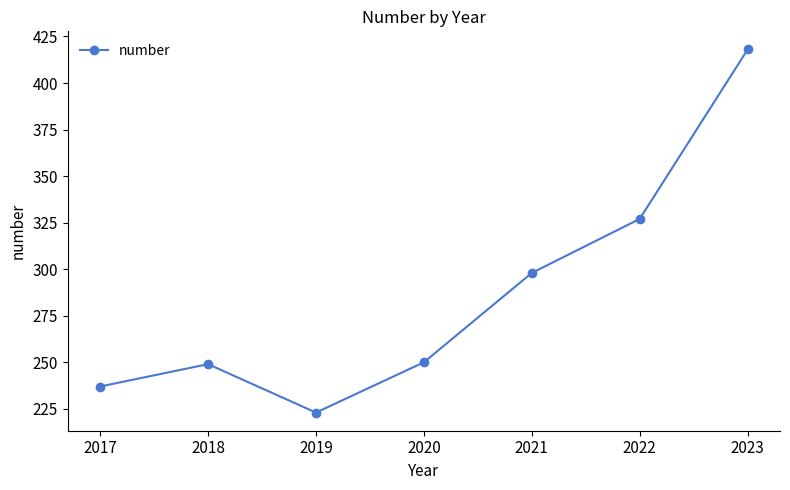

Reading left to right, extract all data points from this chart.

237	249	223	250	298	327	418